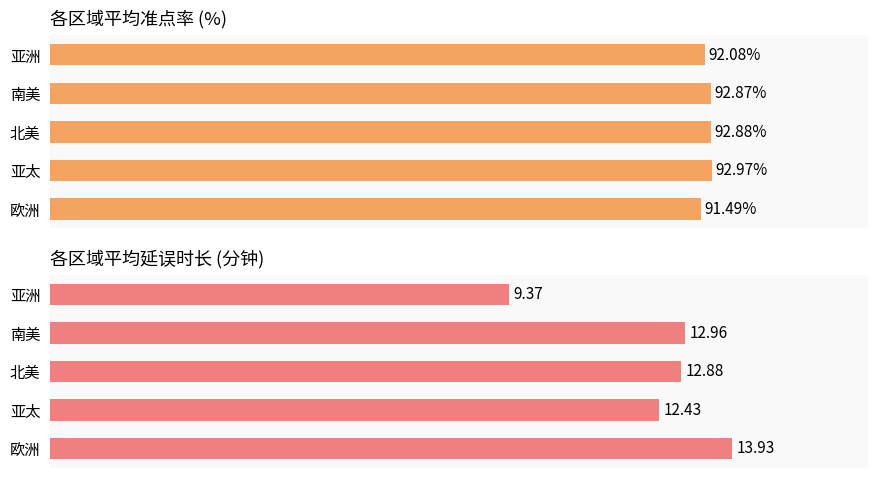

Reading right to left, list all the values displayed in this chart.

准点率(%): 92.1	92.9	92.9	93.0	91.5
平均延误(分钟): 9.4	13.0	12.9	12.4	13.9